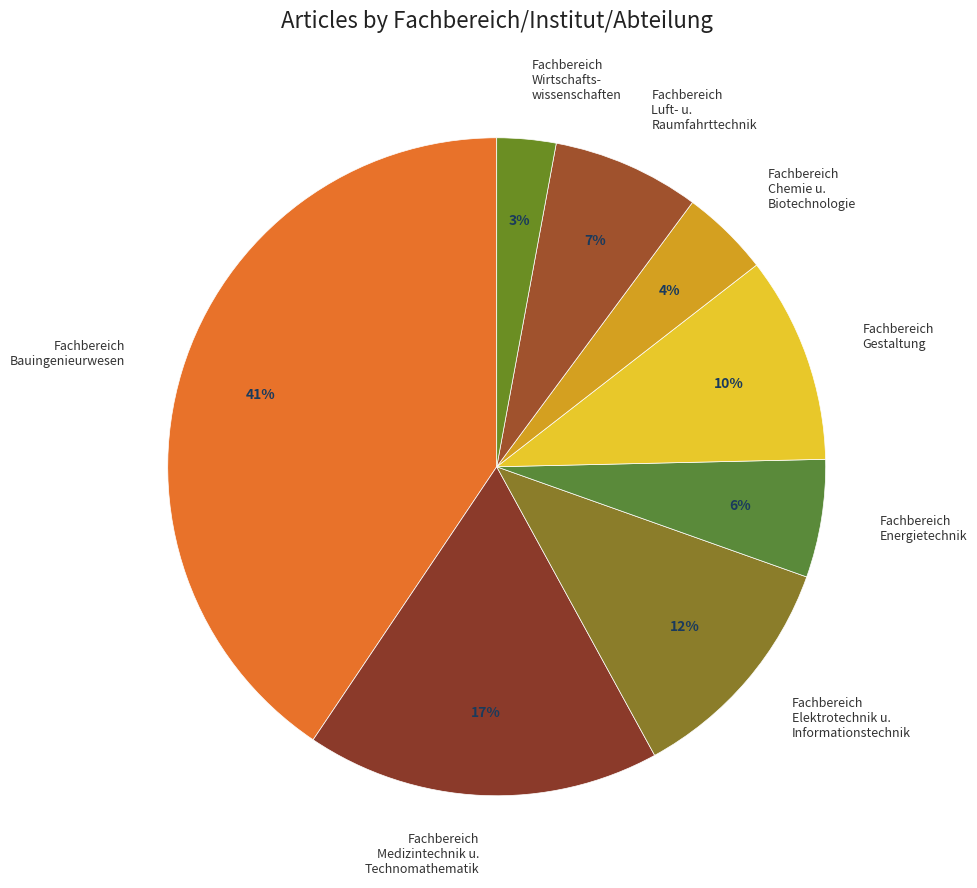

Rank the categories by value from lowest to highest.

Fachbereich Wirtschaftswissenschaften, Fachbereich Chemie und Biotechnologie, Fachbereich Energietechnik, Fachbereich Luft- und Raumfahrttechnik, Fachbereich Gestaltung, Fachbereich Elektrotechnik und Informationstechnik, Fachbereich Medizintechnik und Technomathematik, Fachbereich Bauingenieurwesen